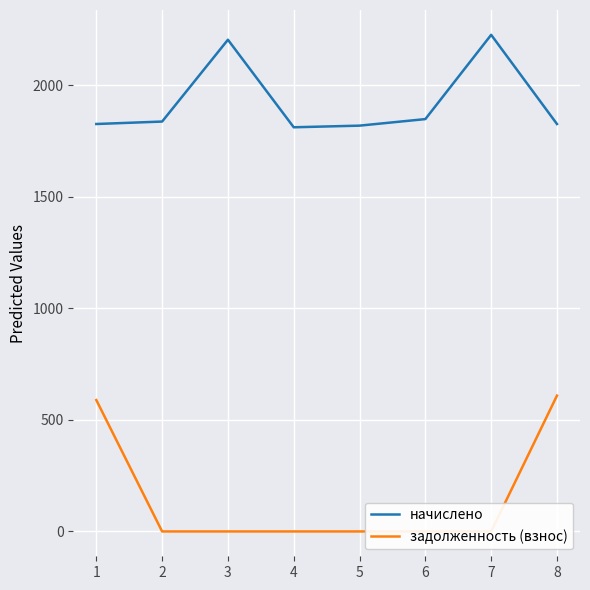

Rank the series by their maximum value, from lowest to highest.

задолженность (взнос), начислено